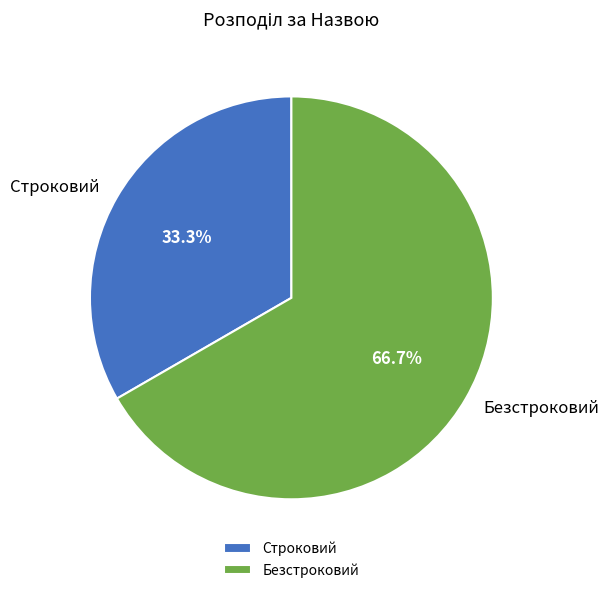

True or false: Строковий accounts for 33% of the total.

True